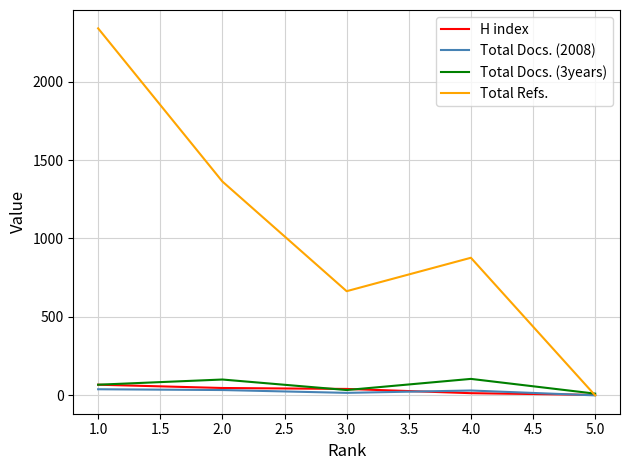

What is the minimum value for H index?

3